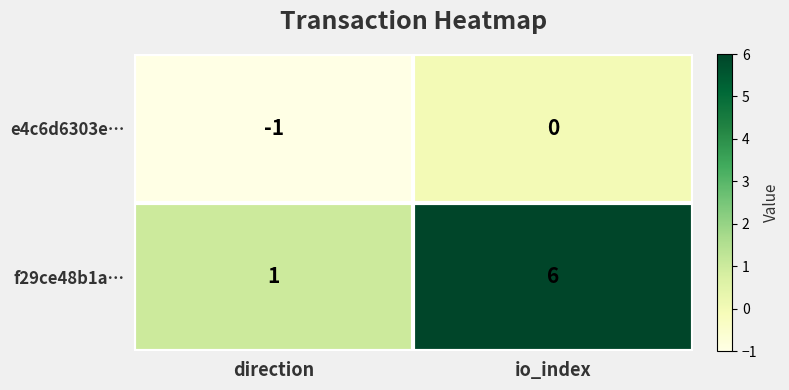

Which series has the largest range (max minus min)?

f29ce48b1a…